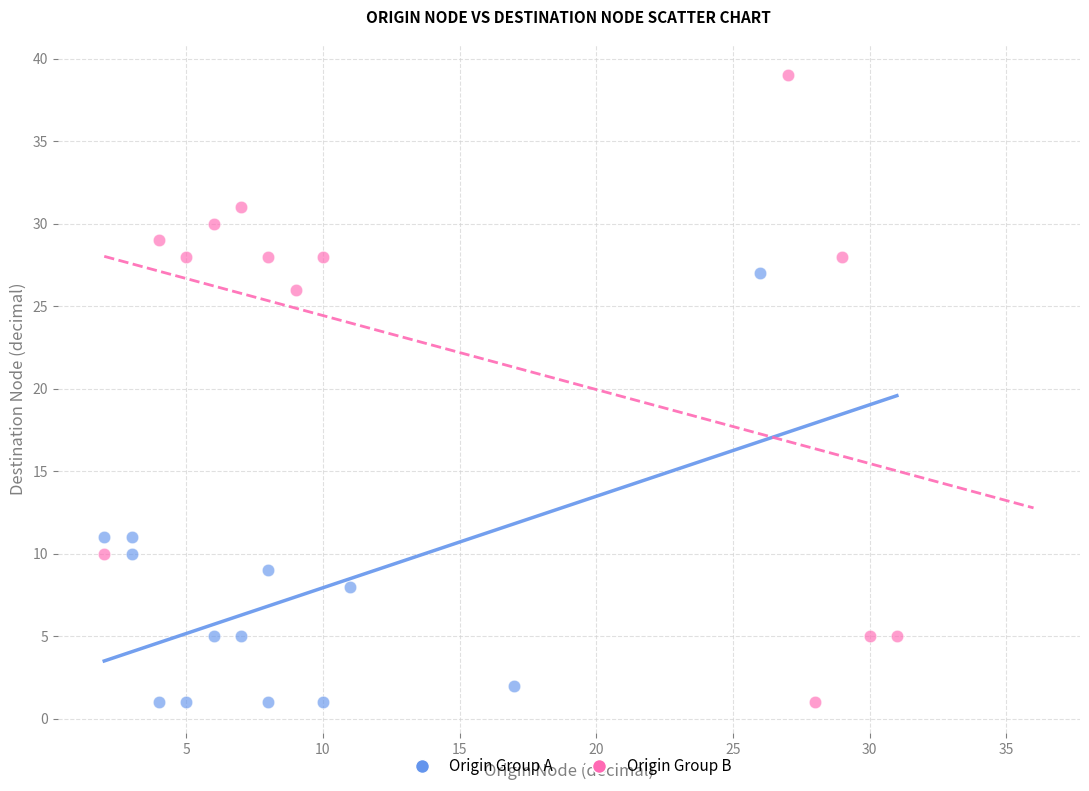

Which series has the largest Y range (max minus min)?

Origin Group B